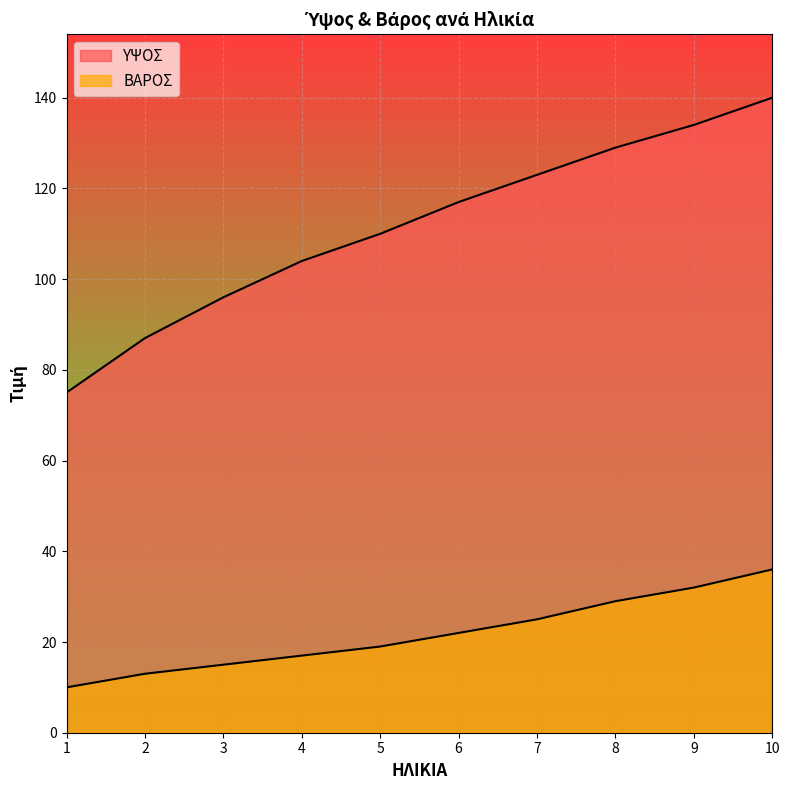

How many distinct data groups are displayed?

2